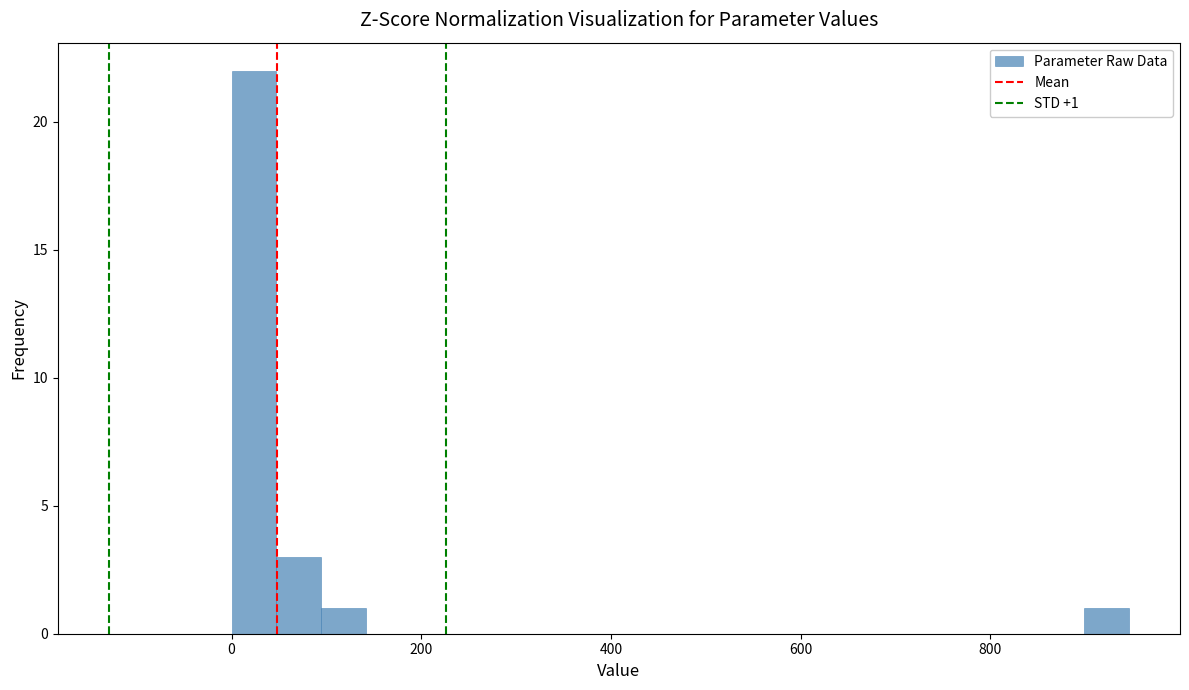

Around what value on the x-axis is the tallest bar? Give the approximate position of its centre, as read against the axis.

20